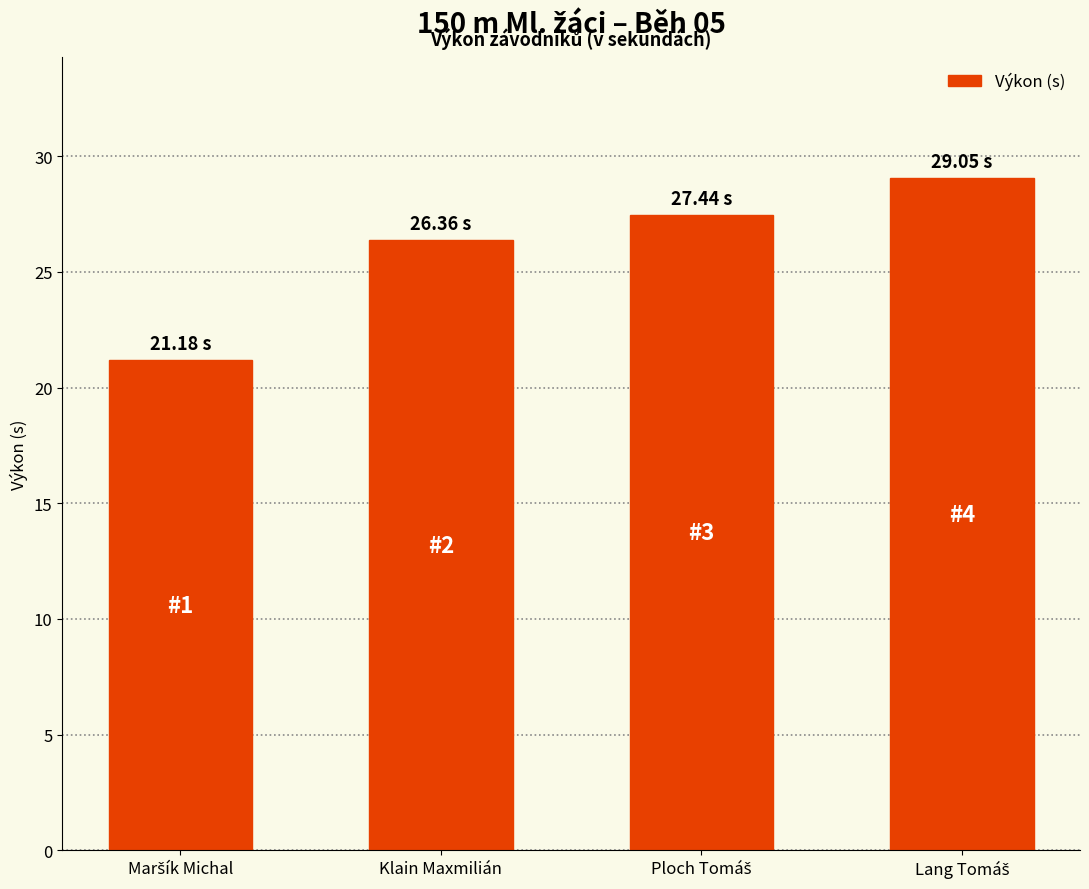

What is the difference between the second highest and second lowest values?

1.1